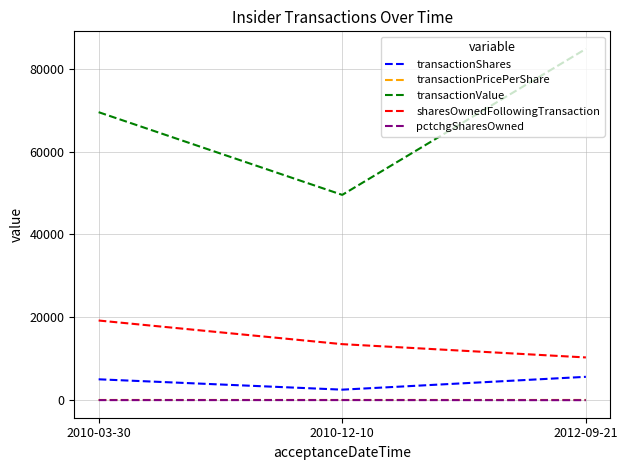

What is the lowest value of the sharesOwnedFollowingTransaction series?

10277.0